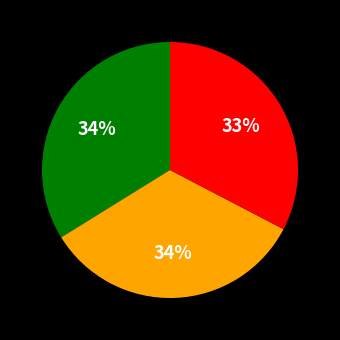

To the nearest percent, what is the difference between the largest and smallest slice percentages?

1%